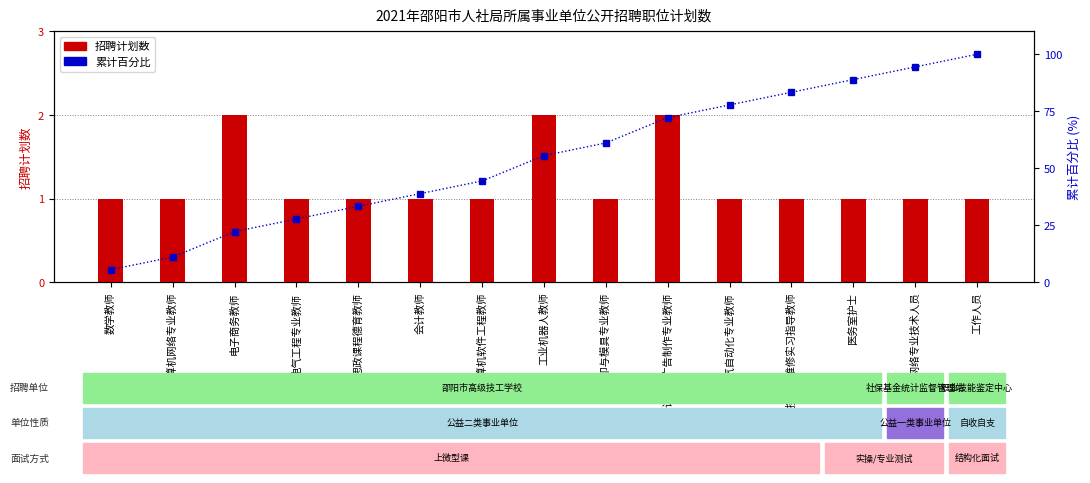

What is the difference between the maximum and minimum values in the 累计百分比 series?

94.4